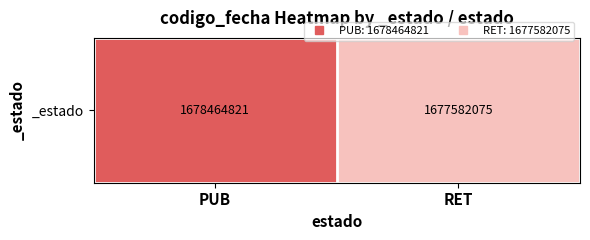

Read the value at PUB, to the nearest 100.

1678464800